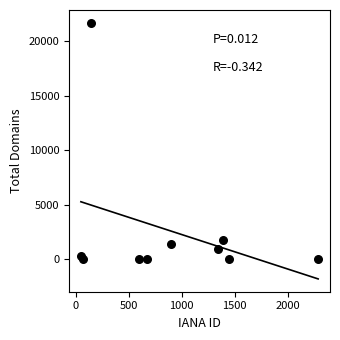

What Y value in the scatter plot is closest to 10850?

1729